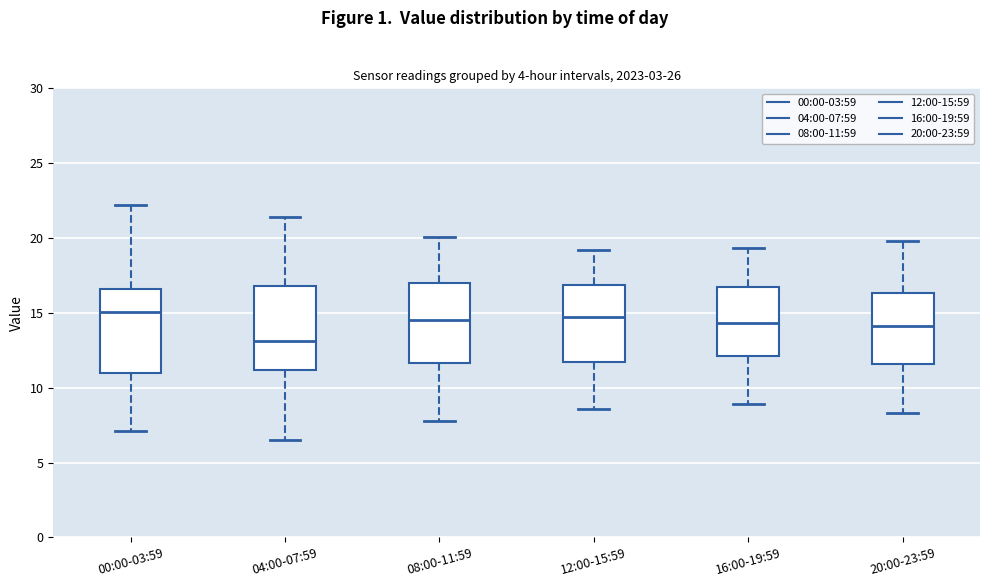

Reading left to right, transcribe this box plot: for each box, give where its median line is, the range the box spans, and where its two whiskers end, as read against the y-axis. The values are not printed on the chart, so give them approximately, as read against the axis.

00:00-03:59: median 15.0, box 11.0 to 16.5, whiskers 7.0 to 22.0
04:00-07:59: median 13.0, box 11.0 to 17.0, whiskers 6.5 to 21.5
08:00-11:59: median 14.5, box 11.5 to 17.0, whiskers 8.0 to 20.0
12:00-15:59: median 15.0, box 12.0 to 17.0, whiskers 8.5 to 19.0
16:00-19:59: median 14.5, box 12.0 to 16.5, whiskers 9.0 to 19.5
20:00-23:59: median 14.0, box 11.5 to 16.5, whiskers 8.5 to 20.0